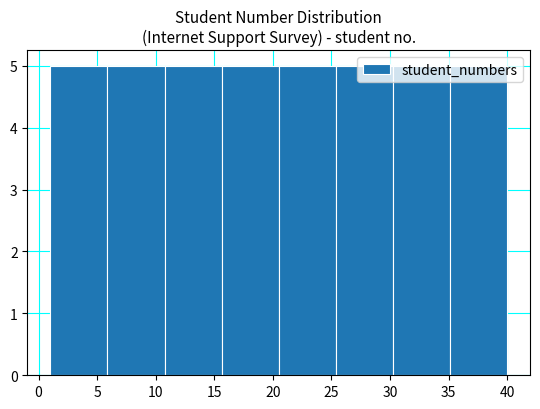

Reading left to right, transcribe this chart: for each bar, give the range it covers on the x-axis and its height. Neither the bar edges nor the heights are printed on the chart, so give them approximately, as read against the axes.

1.0 to 6.0: 5
6.0 to 11.0: 5
11.0 to 15.5: 5
15.5 to 20.5: 5
20.5 to 25.5: 5
25.5 to 30.5: 5
30.5 to 35.0: 5
35.0 to 40.0: 5